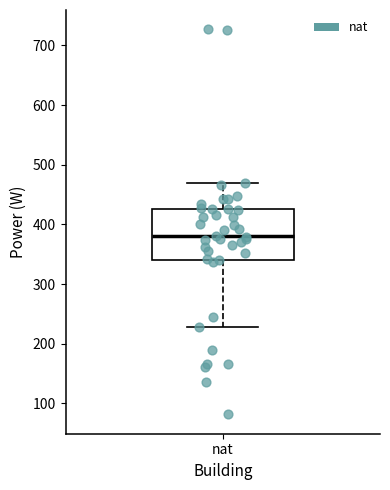

Where is the upper edge of the box for nat on the y-axis? The values are not printed on the chart, so give them approximately, as read against the axis.

430